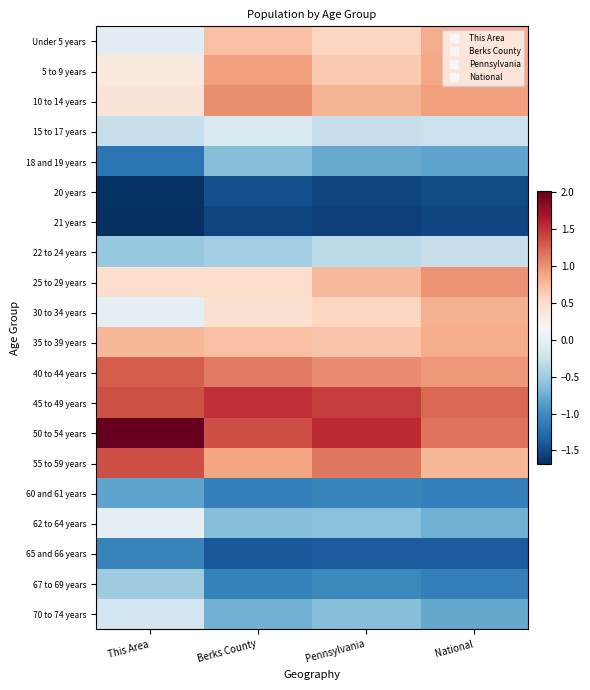

What is the smallest value displayed?

-1.7